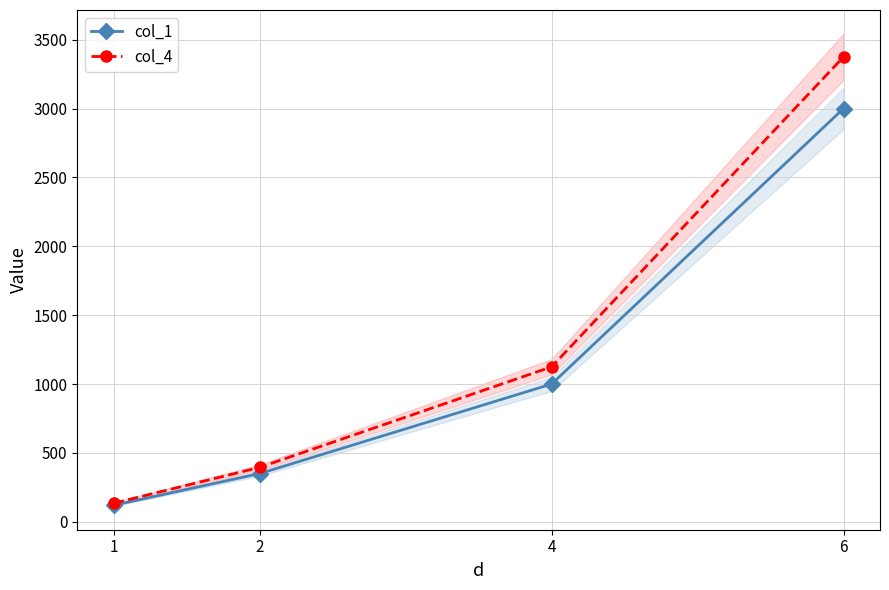

The col_1 series shows 163 at 1. True or false?

False